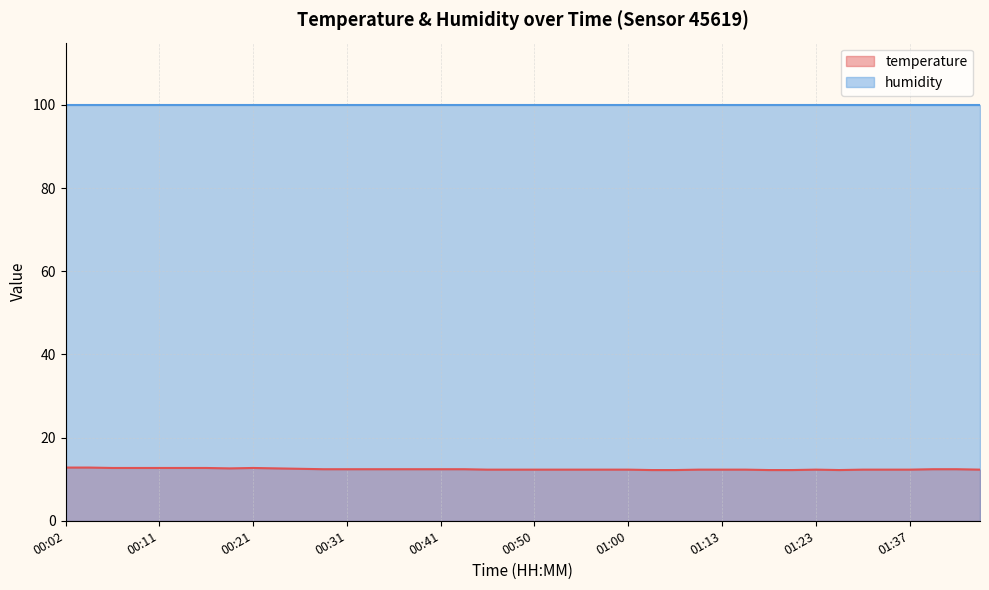

What is the average value?

12.4